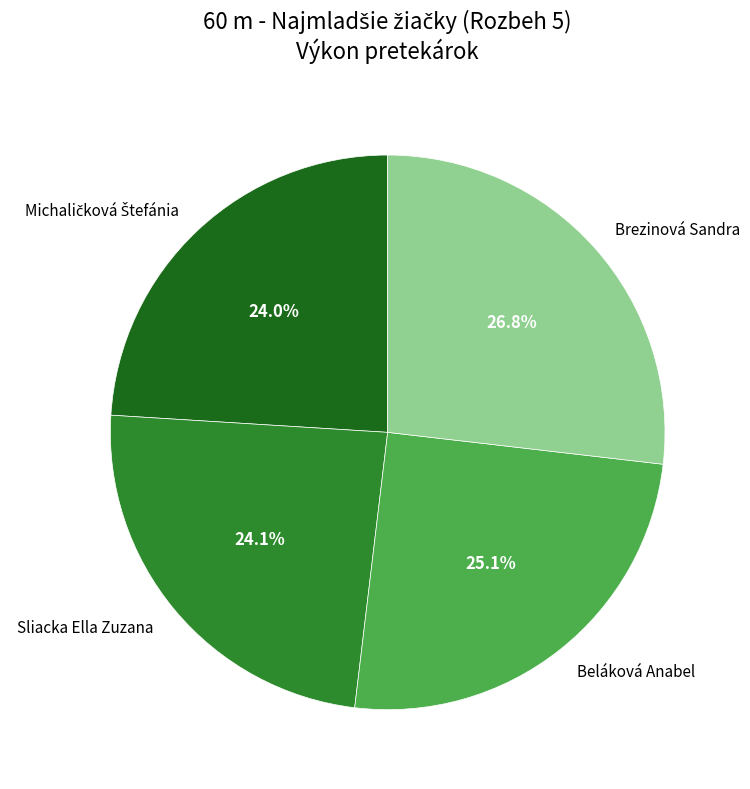

To the nearest percent, what is the difference between the Brezinová Sandra and Beláková Anabel slice percentages?

2%